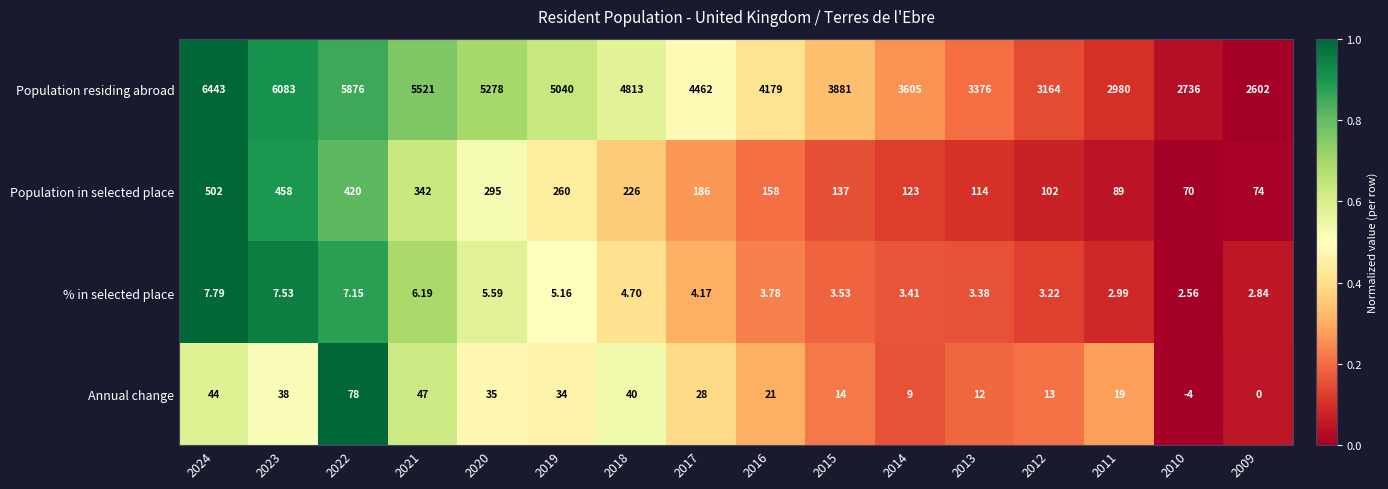

Is the value of Annual change at 2018 greater than the value of % in selected place at 2016?

Yes